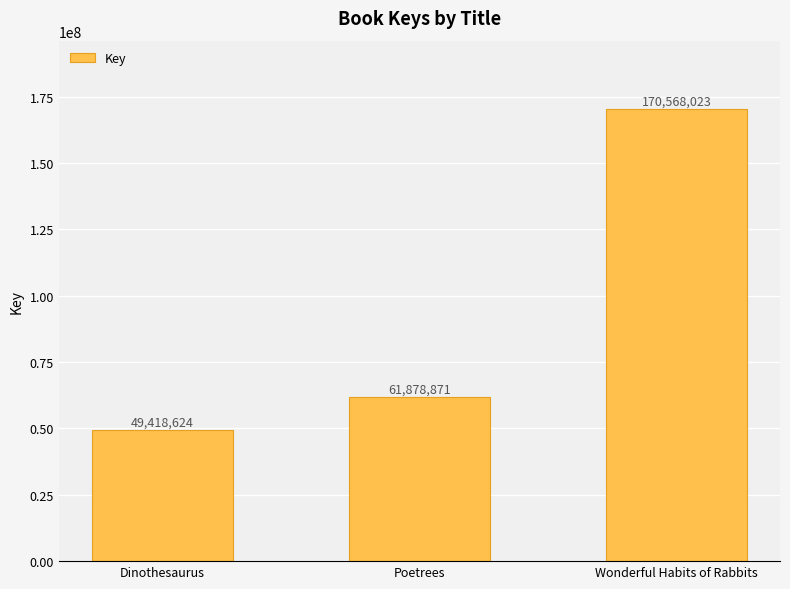

What is the sum of the values at Dinothesaurus and Poetrees?

111297495